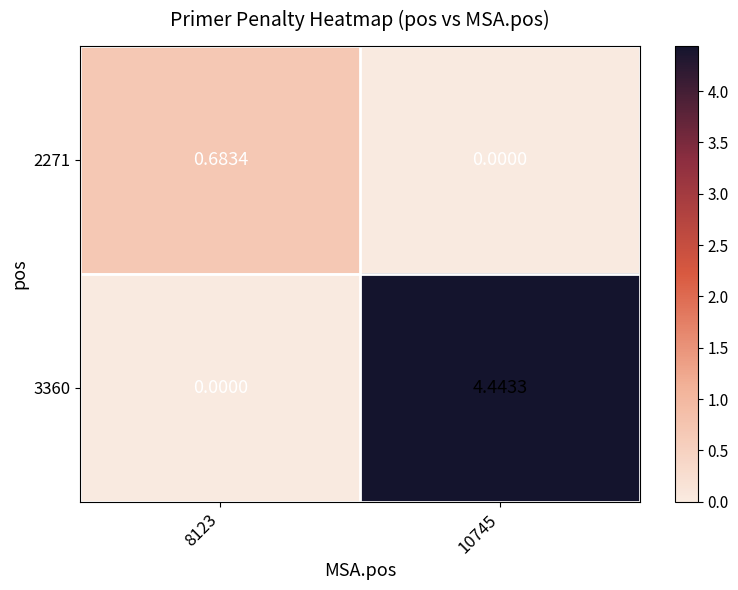

Rank the series at 8123 from highest to lowest value.

2271, 3360